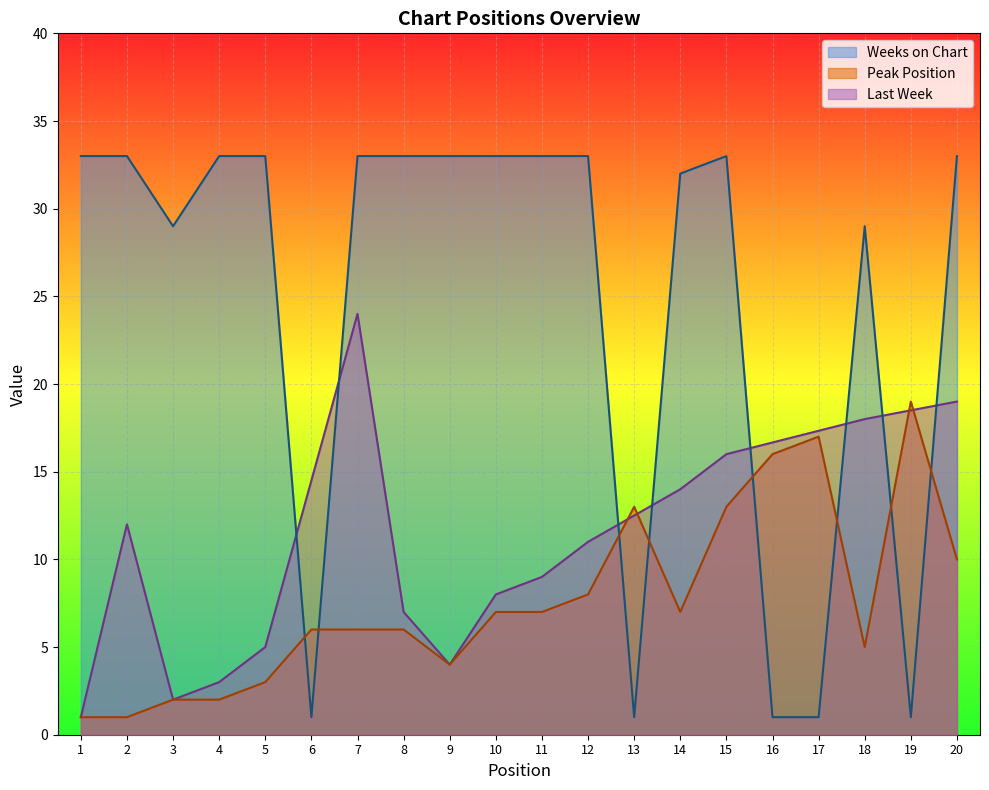

Is it true that Peak Position equals 3 at 8?

False